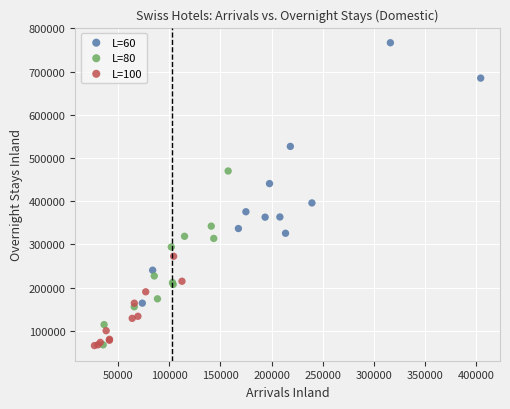

Which series has the largest Y range (max minus min)?

L=60